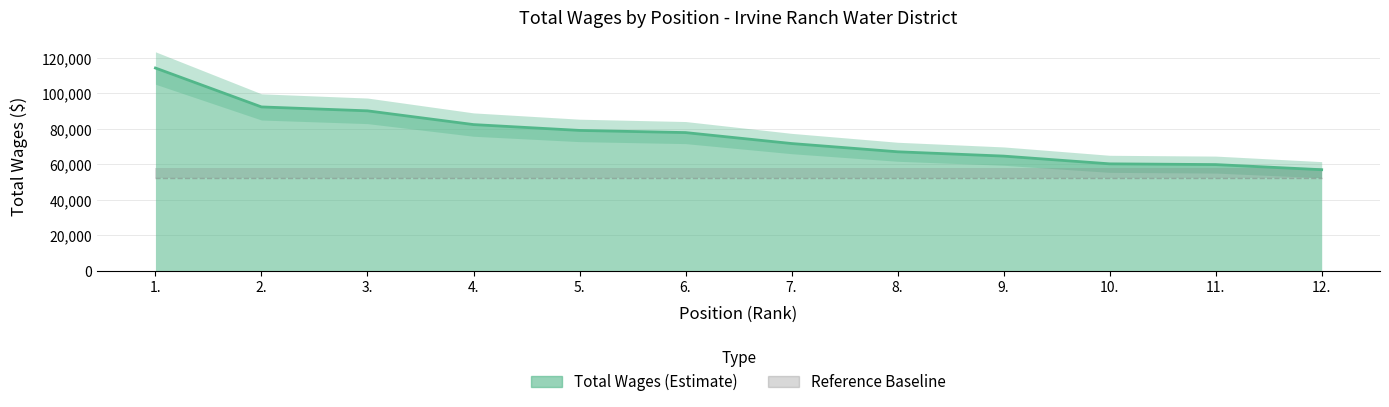

What is the minimum value shown in the chart?

56941